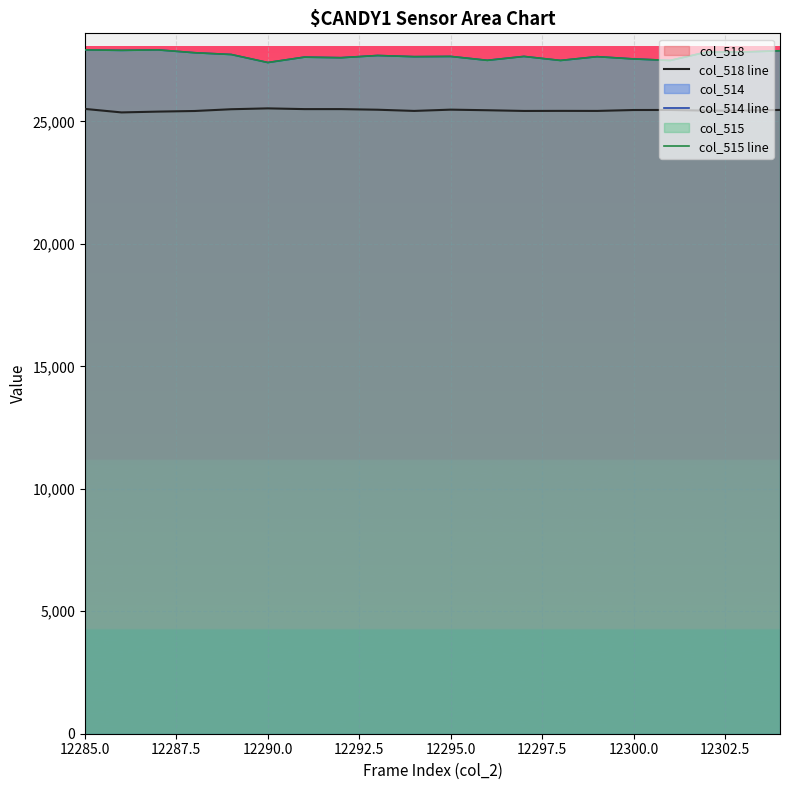

What is the lowest value of the col_518 line series?

25369.0